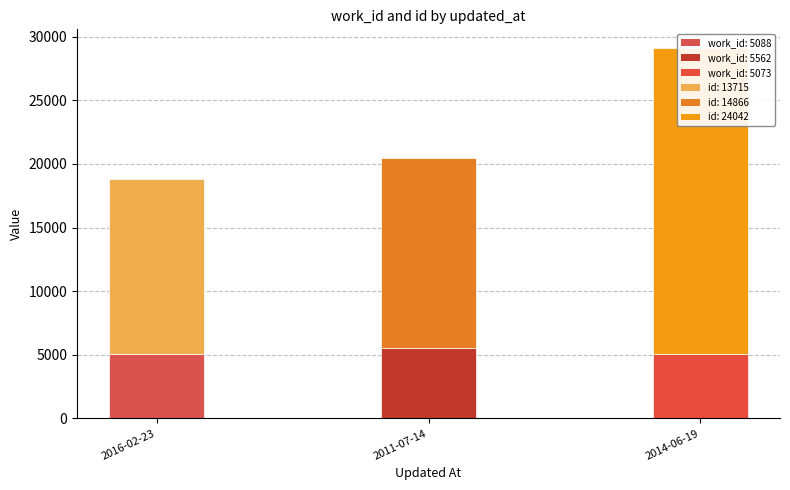

Which has a higher value, 2016-02-23 or 2011-07-14?

2011-07-14